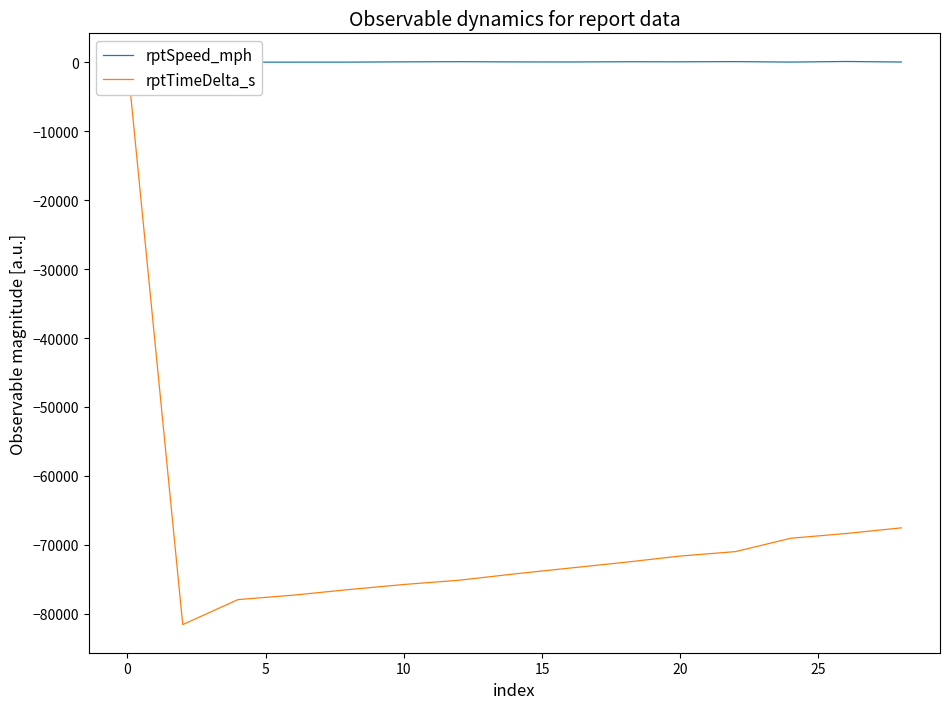

True or false: rptTimeDelta_s and rptSpeed_mph intersect in this chart.

False